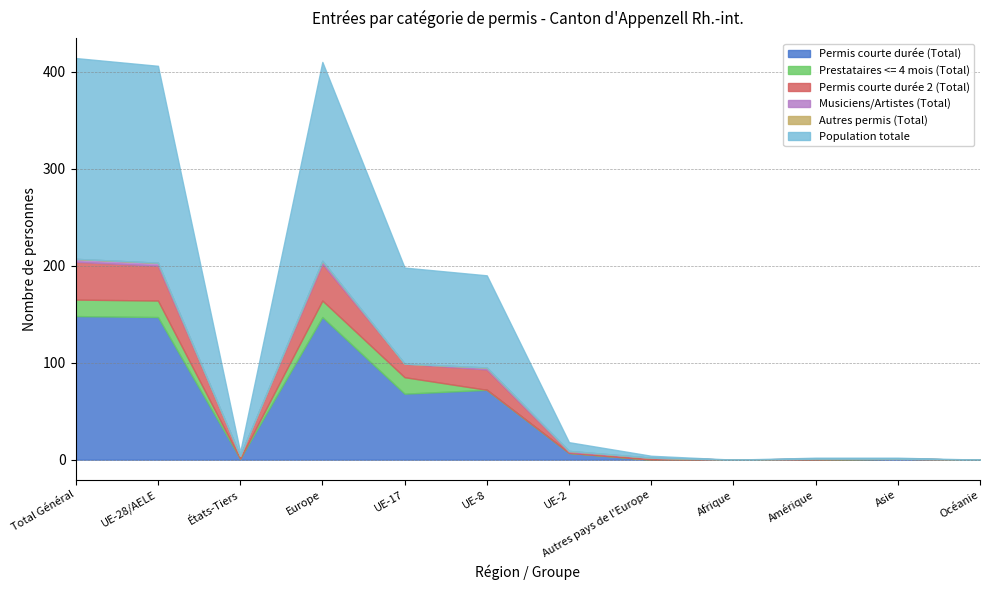

Reading left to right, list all the values displayed in this chart.

Permis courte durée (Total): Total Général=148	UE-28/AELE=147	États-Tiers=1	Europe=147	UE-17=68	UE-8=72	UE-2=7	Autres pays de l'Europe=0	Afrique=0	Amérique=0	Asie=1	Océanie=0
Prestataires <= 4 mois (Total): Total Général=17	UE-28/AELE=17	États-Tiers=0	Europe=17	UE-17=17	UE-8=0	UE-2=0	Autres pays de l'Europe=0	Afrique=0	Amérique=0	Asie=0	Océanie=0
Permis courte durée 2 (Total): Total Général=39	UE-28/AELE=36	États-Tiers=3	Europe=38	UE-17=14	UE-8=21	UE-2=1	Autres pays de l'Europe=2	Afrique=0	Amérique=1	Asie=0	Océanie=0
Musiciens/Artistes (Total): Total Général=3	UE-28/AELE=3	États-Tiers=0	Europe=3	UE-17=0	UE-8=2	UE-2=1	Autres pays de l'Europe=0	Afrique=0	Amérique=0	Asie=0	Océanie=0
Autres permis (Total): Total Général=0	UE-28/AELE=0	États-Tiers=0	Europe=0	UE-17=0	UE-8=0	UE-2=0	Autres pays de l'Europe=0	Afrique=0	Amérique=0	Asie=0	Océanie=0
Population totale: Total Général=207	UE-28/AELE=203	États-Tiers=4	Europe=205	UE-17=99	UE-8=95	UE-2=9	Autres pays de l'Europe=2	Afrique=0	Amérique=1	Asie=1	Océanie=0